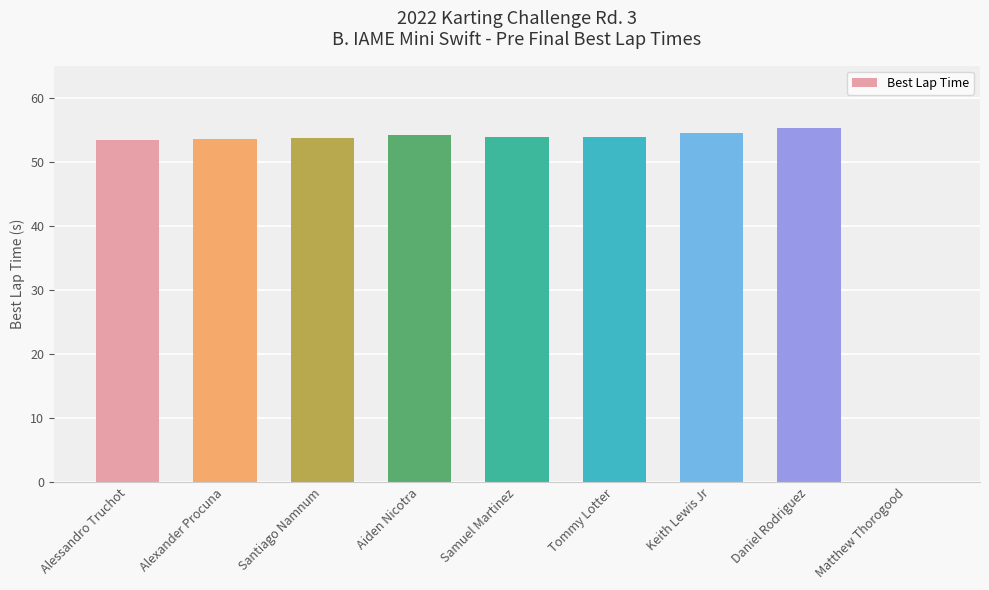

What is the ratio of the value at Alexander Procuna to the value at Samuel Martinez?

1.0